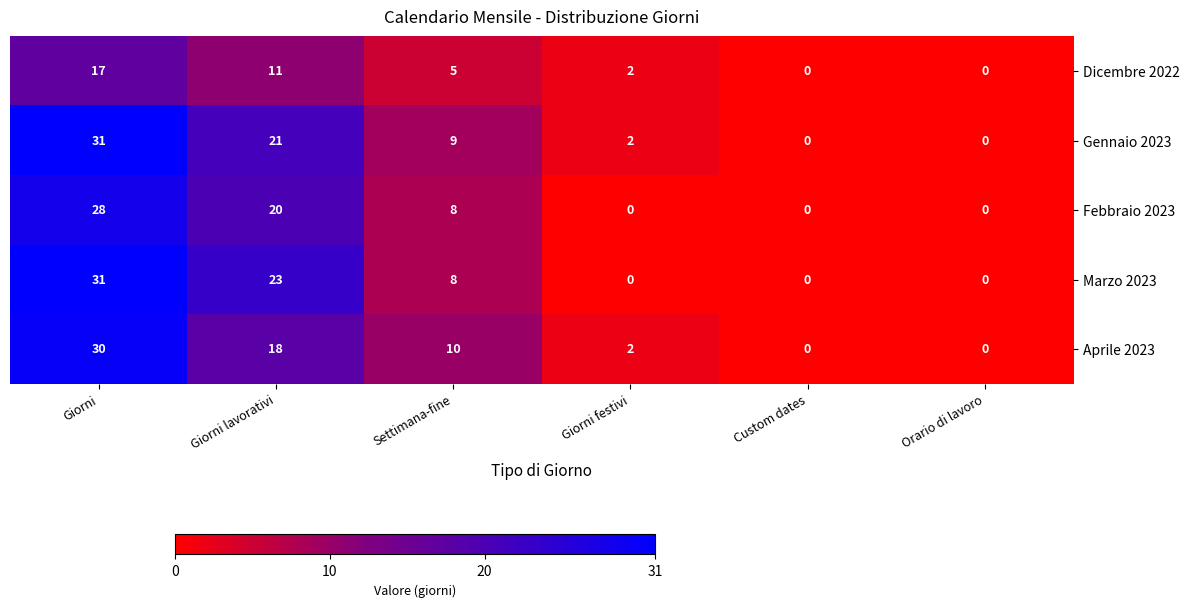

How many distinct data groups are displayed?

5